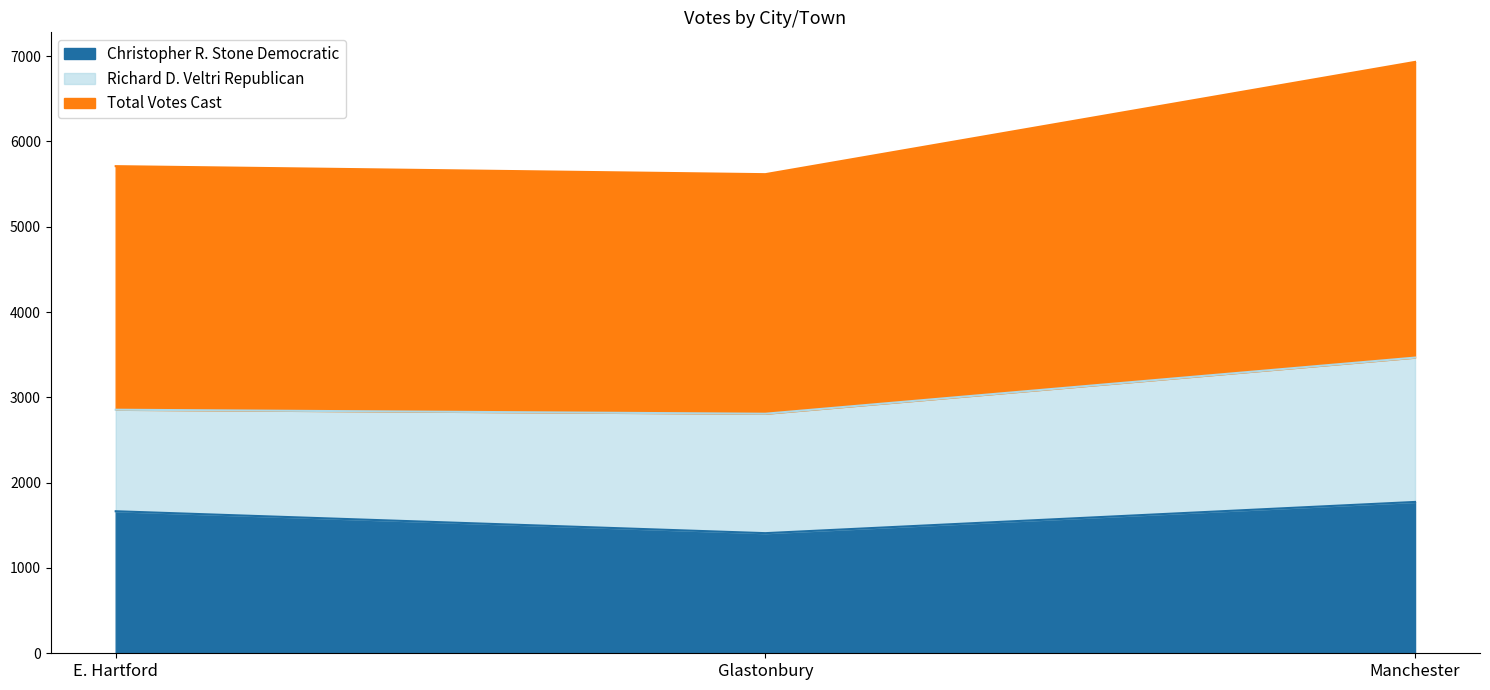

At which label does Christopher R. Stone Democratic reach its minimum?

Glastonbury